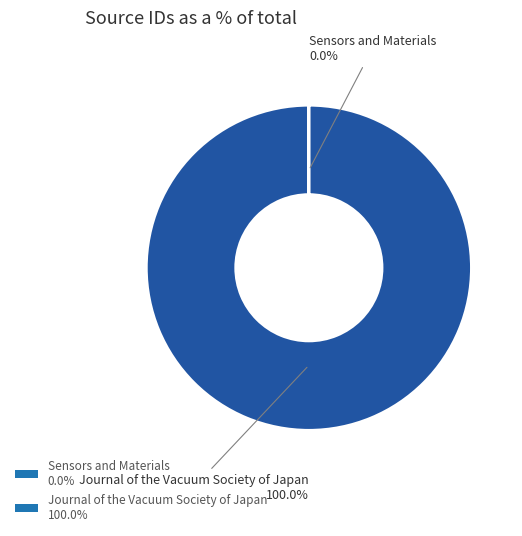

Which category has the biggest portion of the pie?

Journal of the Vacuum Society of Japan